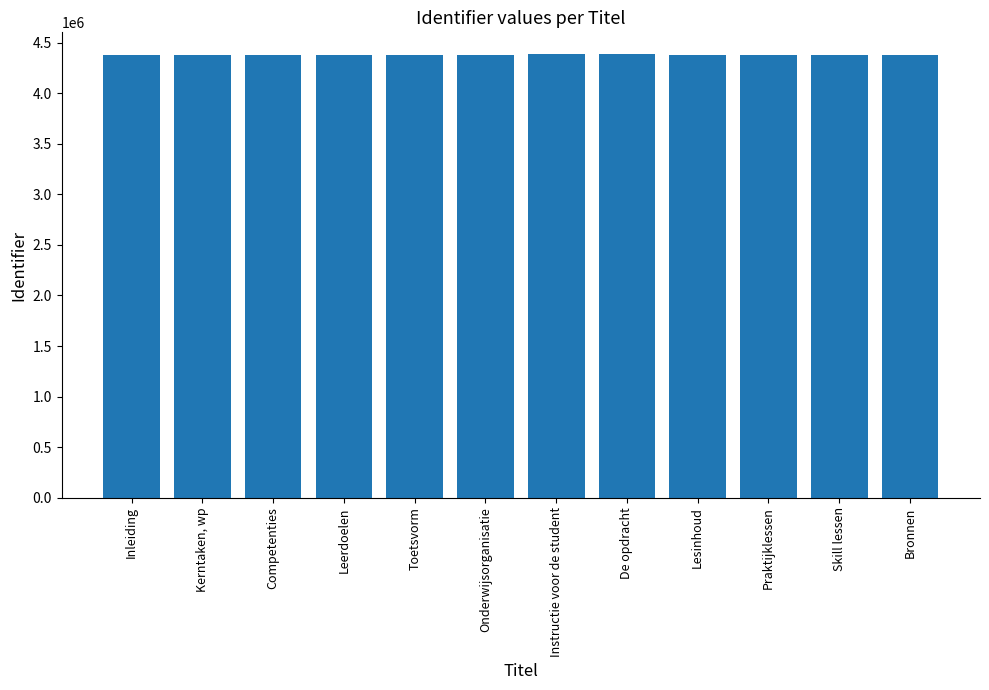

List the labels in order of value, smallest first.

Inleiding, Kerntaken, wp, Leerdoelen, Toetsvorm, Bronnen, Competenties, Onderwijsorganisatie, Praktijklessen, Skill lessen, Lesinhoud, Instructie voor de student, De opdracht